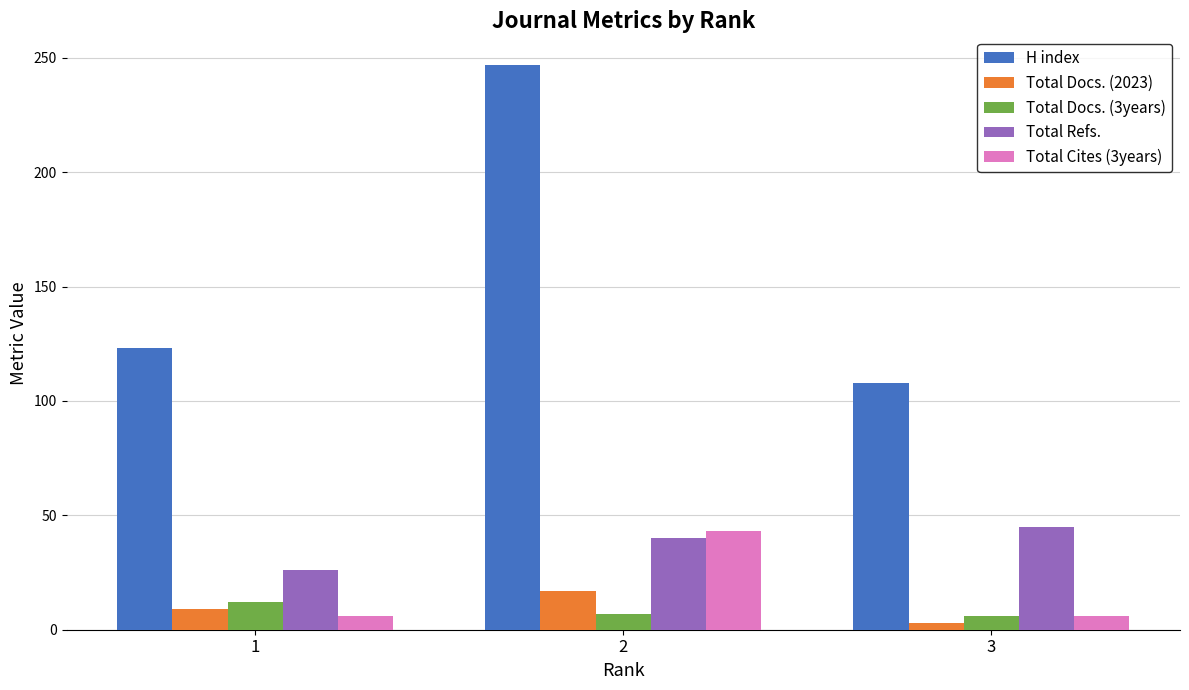

How many data points in Total Docs. (2023) are less than 9?

1